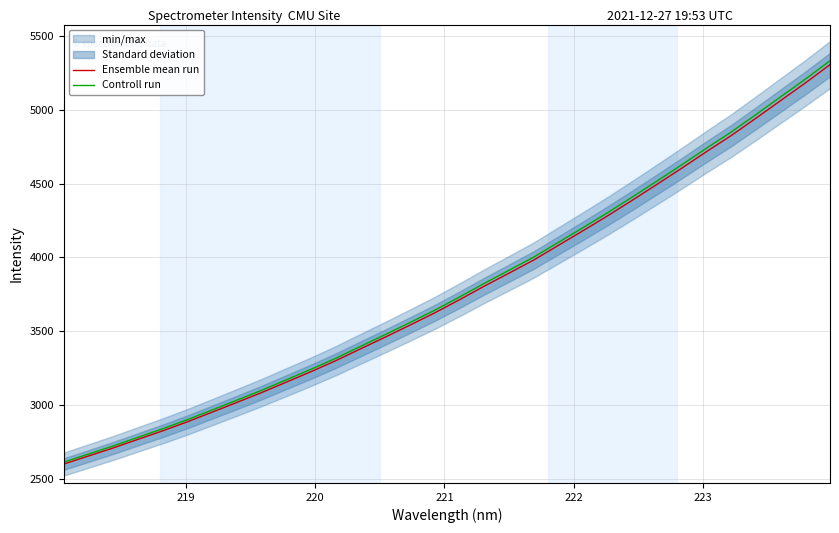

What is the maximum value for Controll run?

5332.3